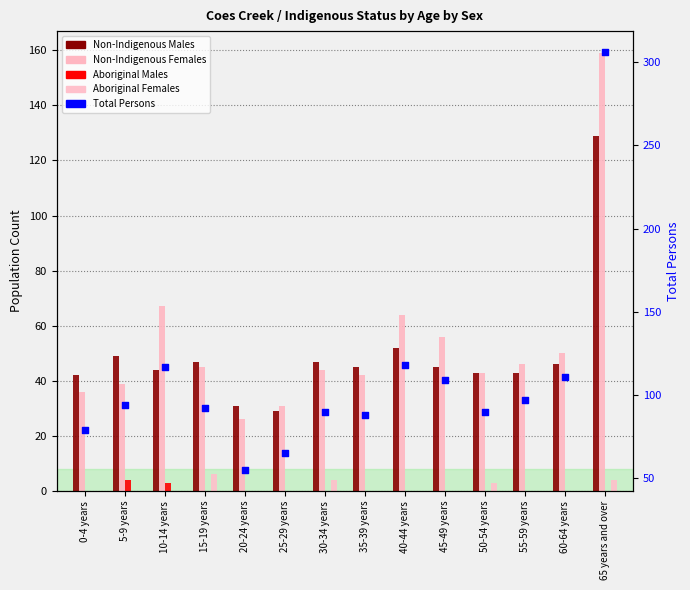

At how many categories does at least one series exceed 65?

12